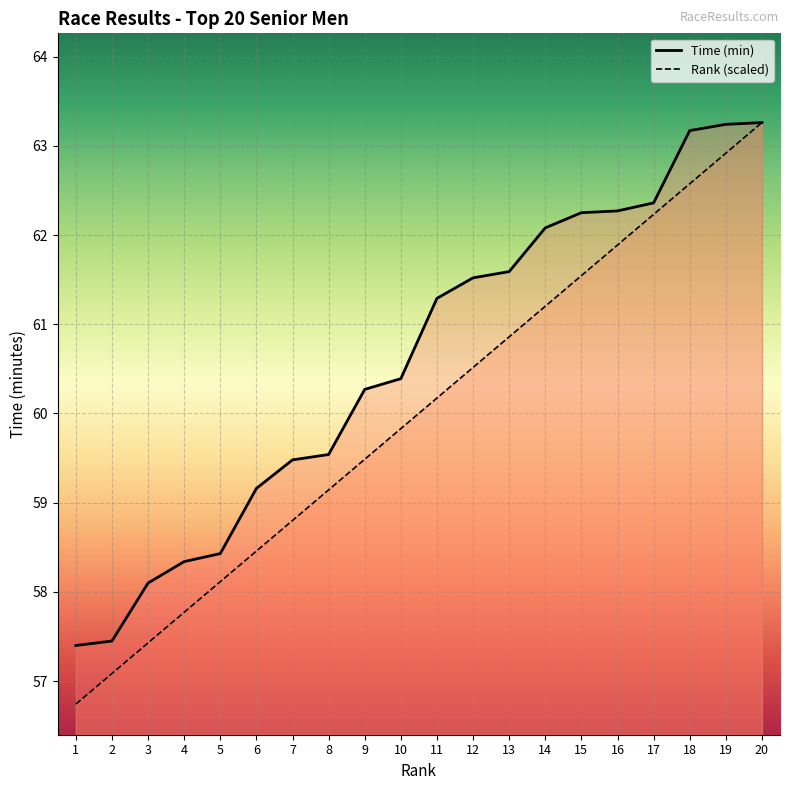

What is the difference between the second highest and second lowest values in the Rank series?

5.8